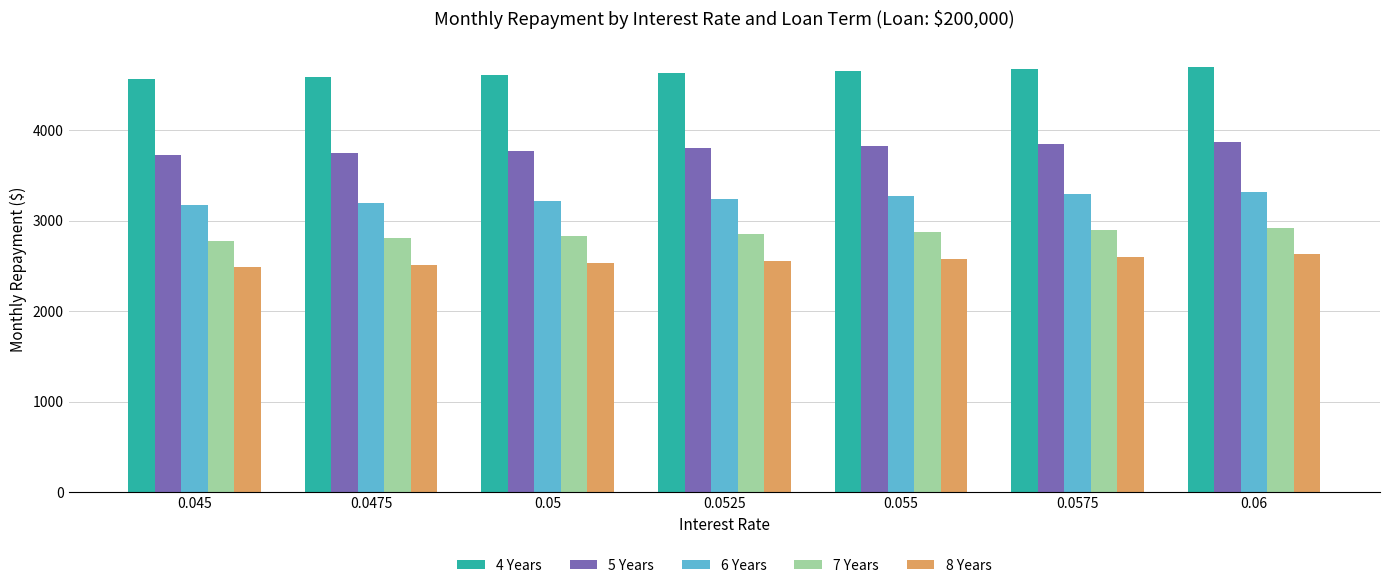

List the series in order of their peak value, highest first.

4 Years, 5 Years, 6 Years, 7 Years, 8 Years